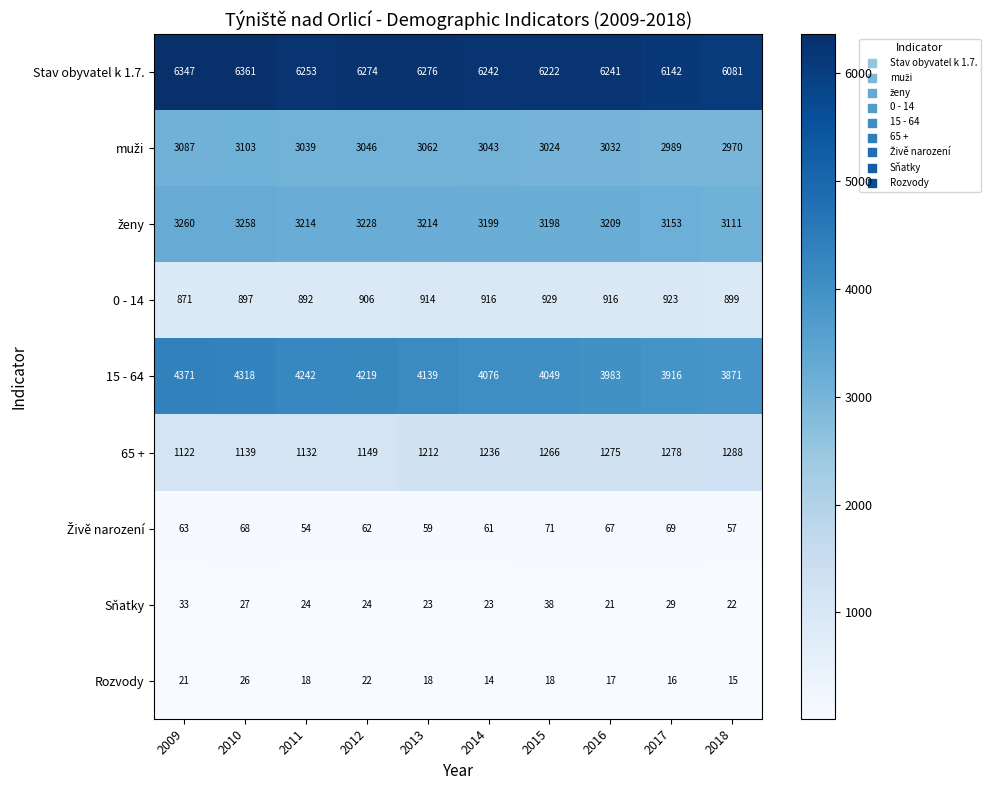

Which series has the largest total across all categories?

Stav obyvatel k 1.7.